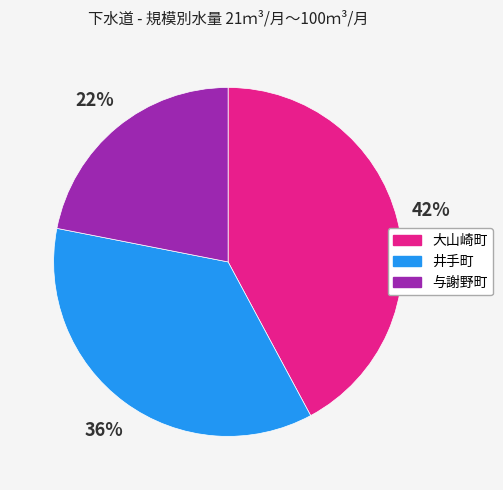

Is there a majority slice in this chart?

No